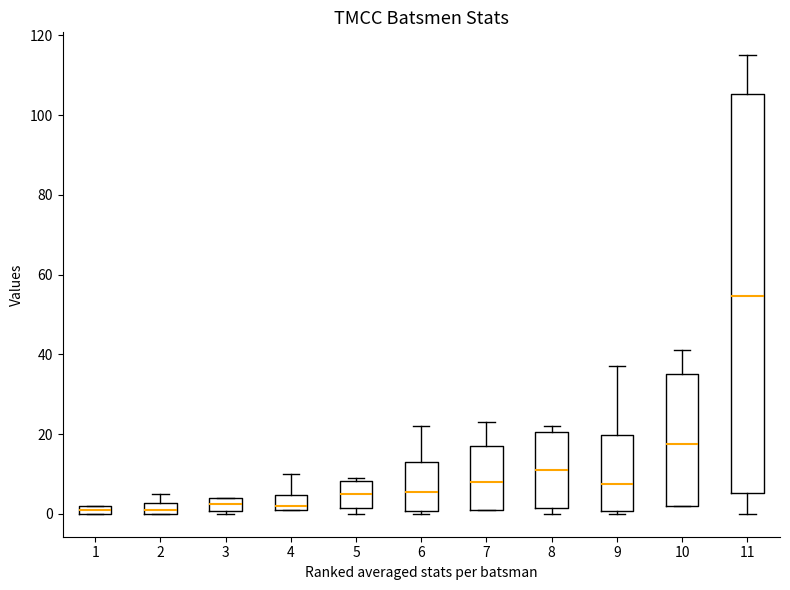

Which box has the highest median line?

11